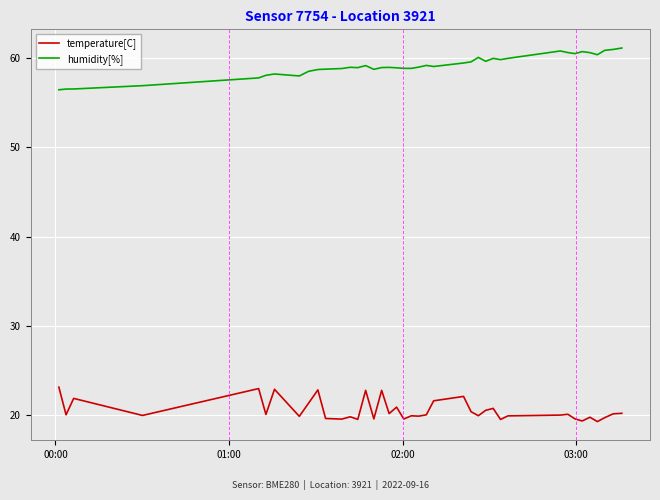

List the series in order of their peak value, highest first.

humidity[%], temperature[C]